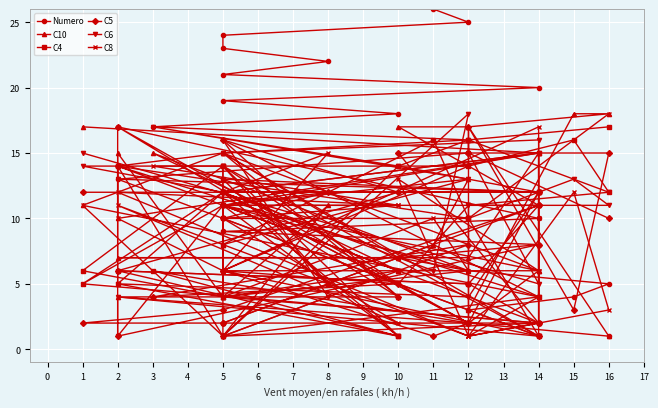

How many interior local peaks does the C8 series have?

12